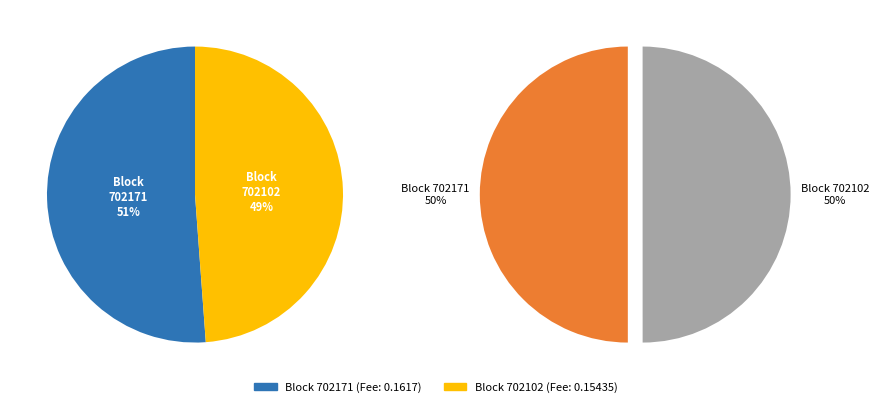

Is it true that 702171 is 42% of the pie?

False